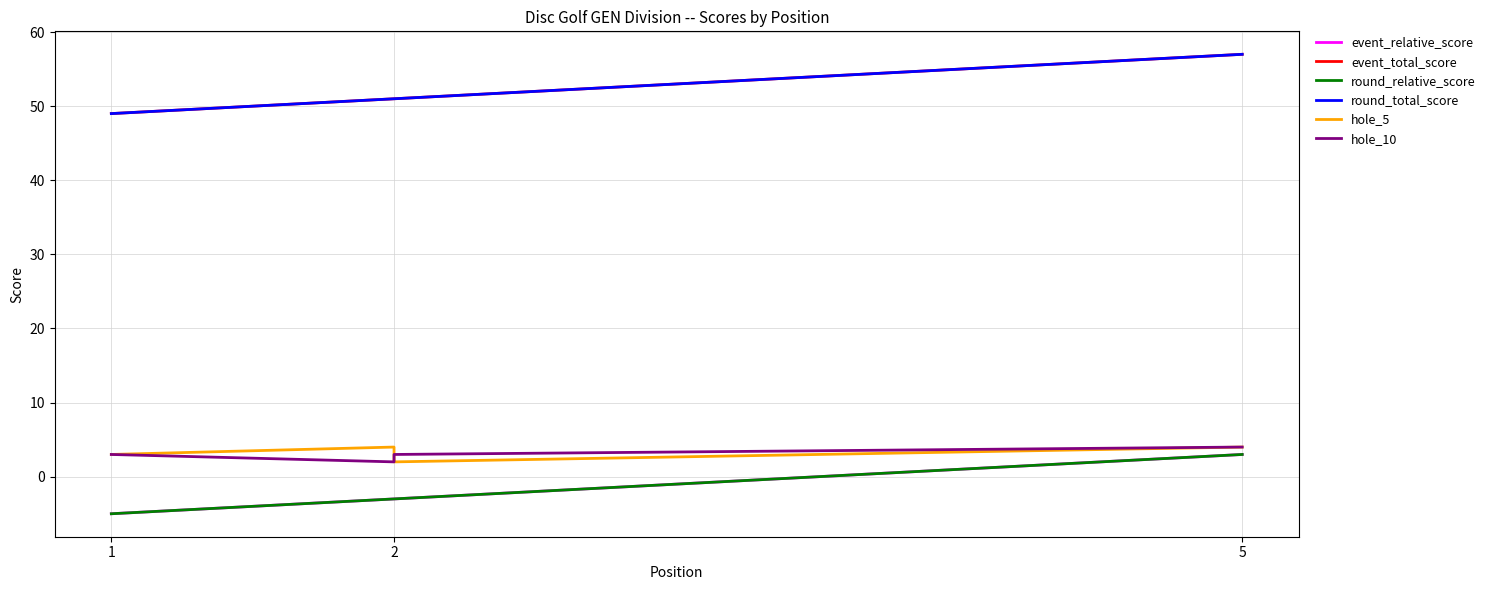

Which series has the largest total across all categories?

event_total_score